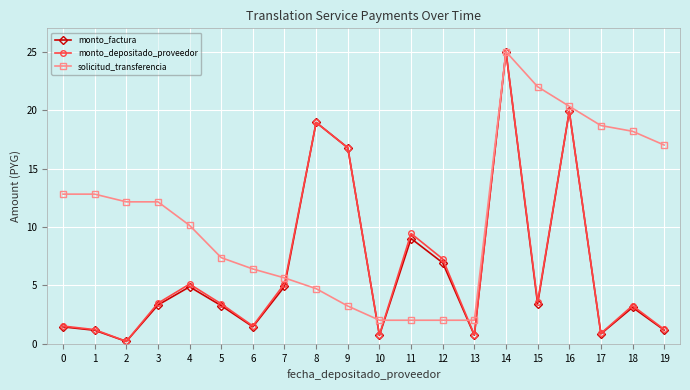

How many values in the monto_depositado_proveedor series exceed 3?

12